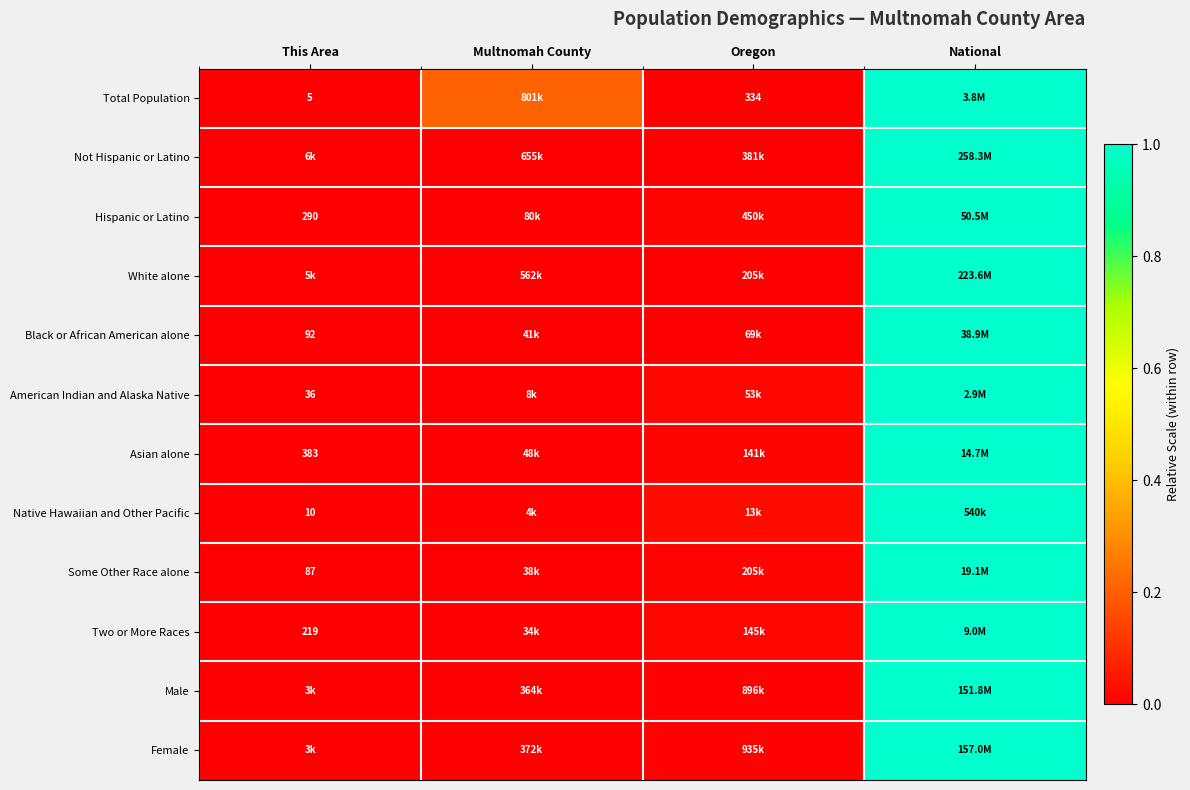

The Black or African American alone series shows 1.8 at National. True or false?

False